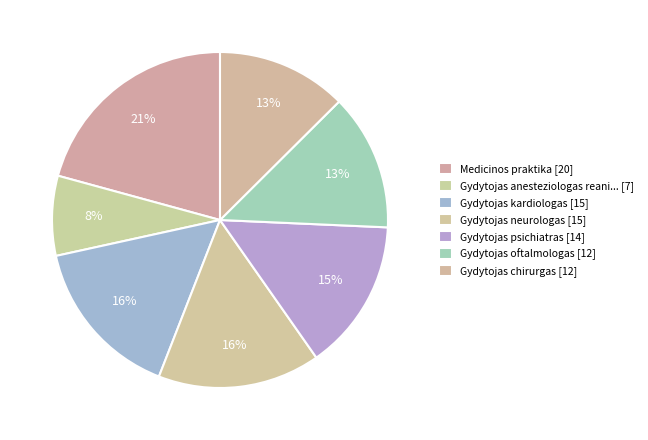

What is the smallest slice in the pie chart?

Gydytojas anesteziologas reanimatologas